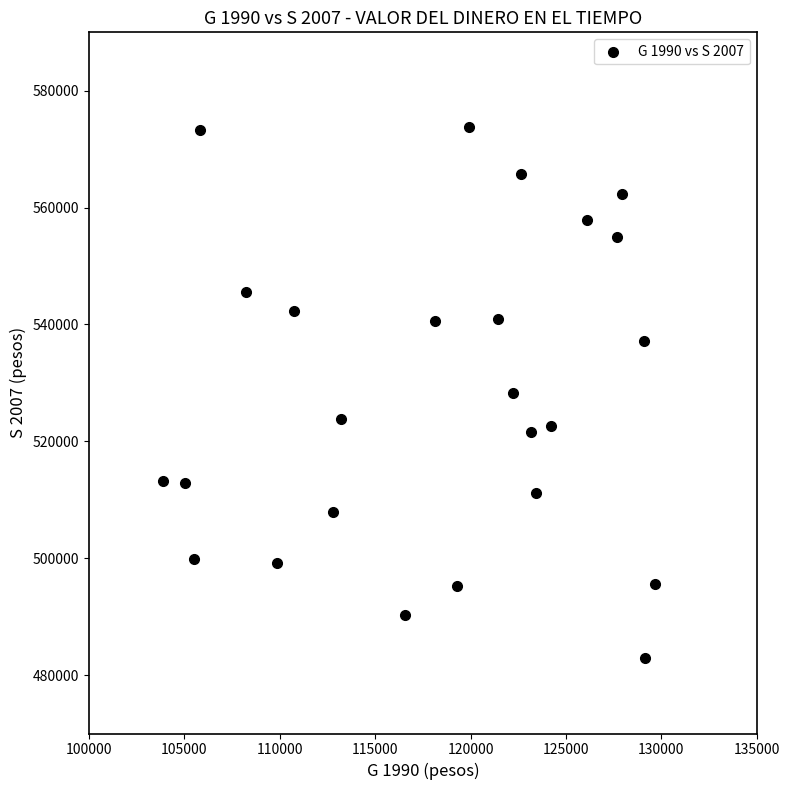

What is the range of X values (max minus min)?

25812